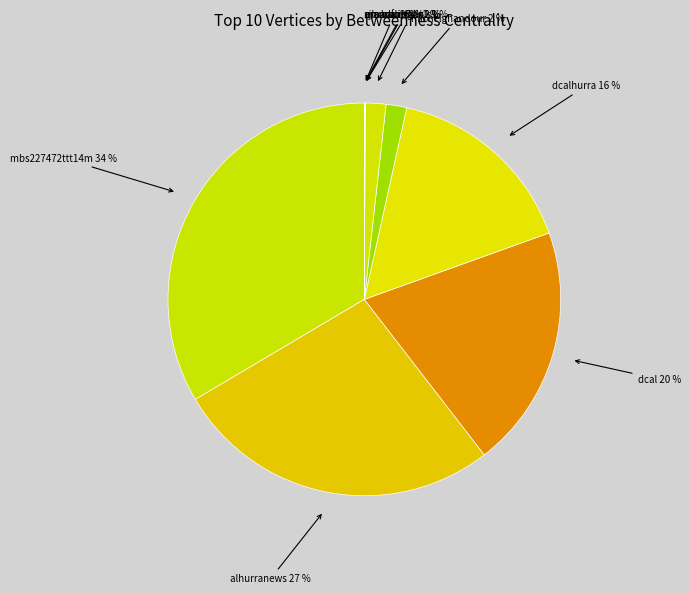

Which slice is the smallest?

omarali904